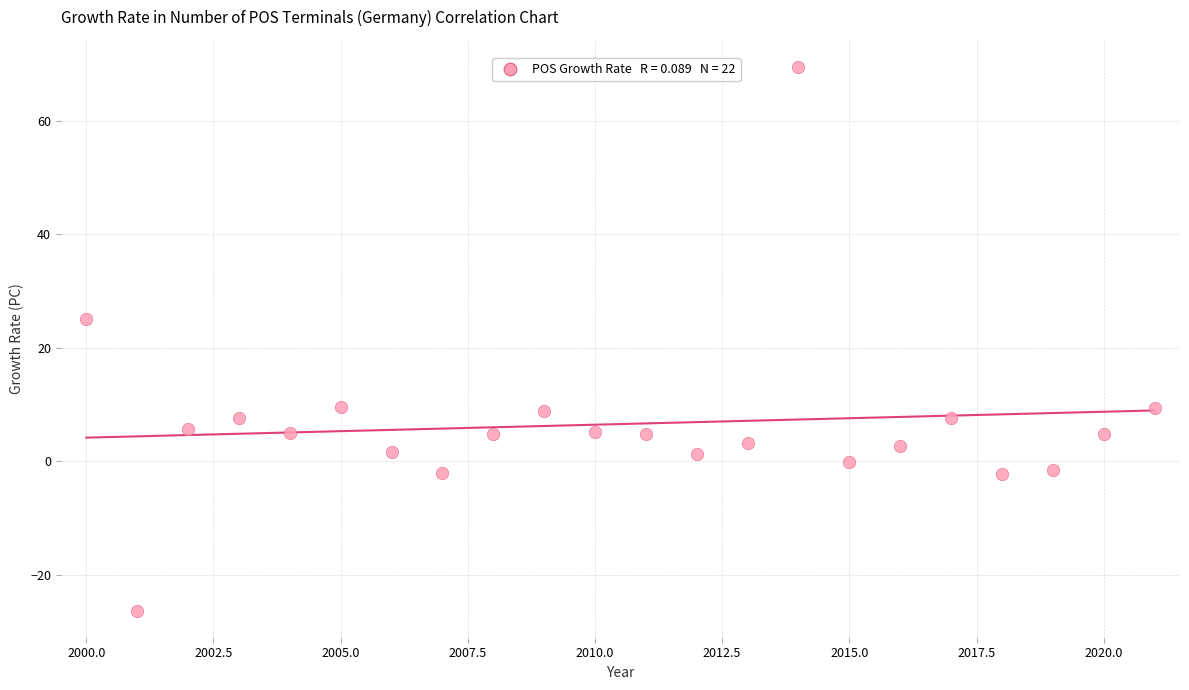

What Y value in the scatter plot is closest to 21?

25.0